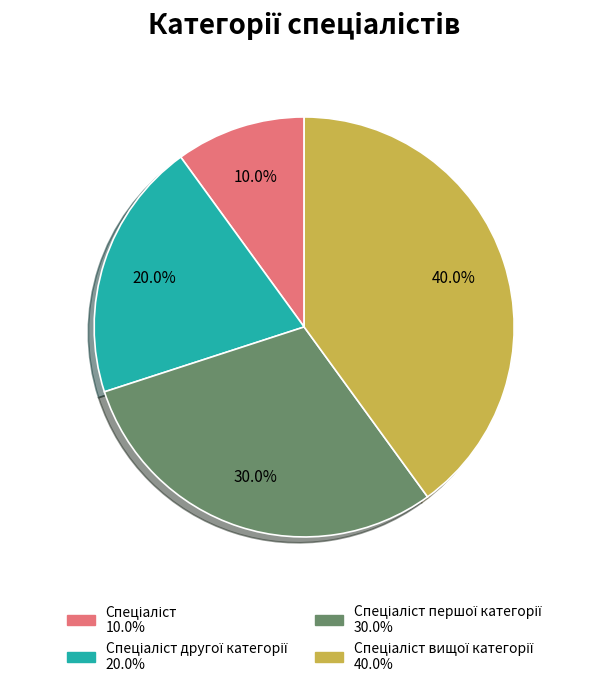

Does any single category account for the majority?

No